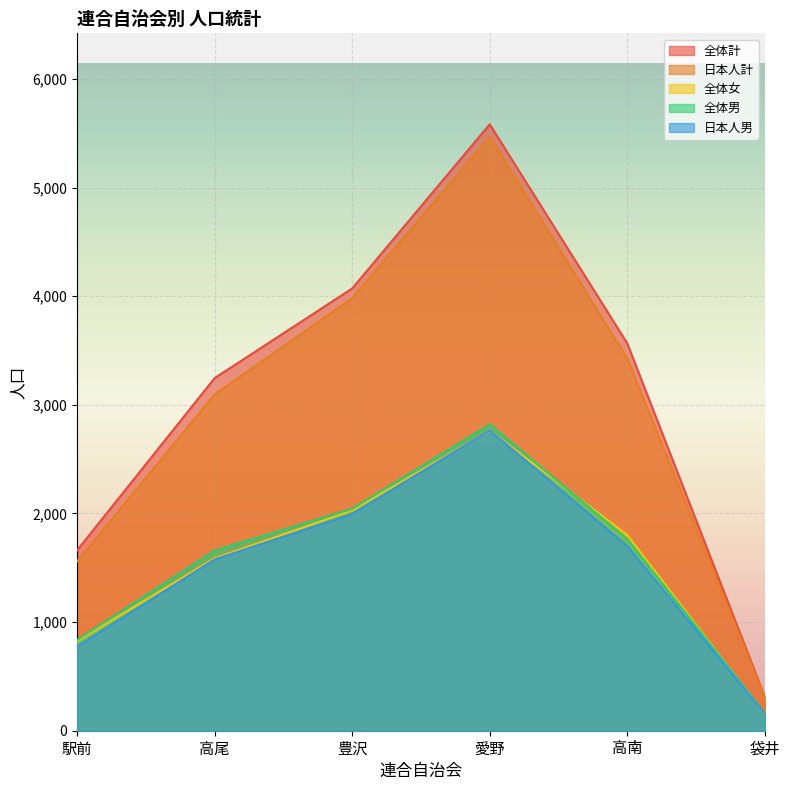

True or false: 全体計 and 日本人男 intersect in this chart.

False